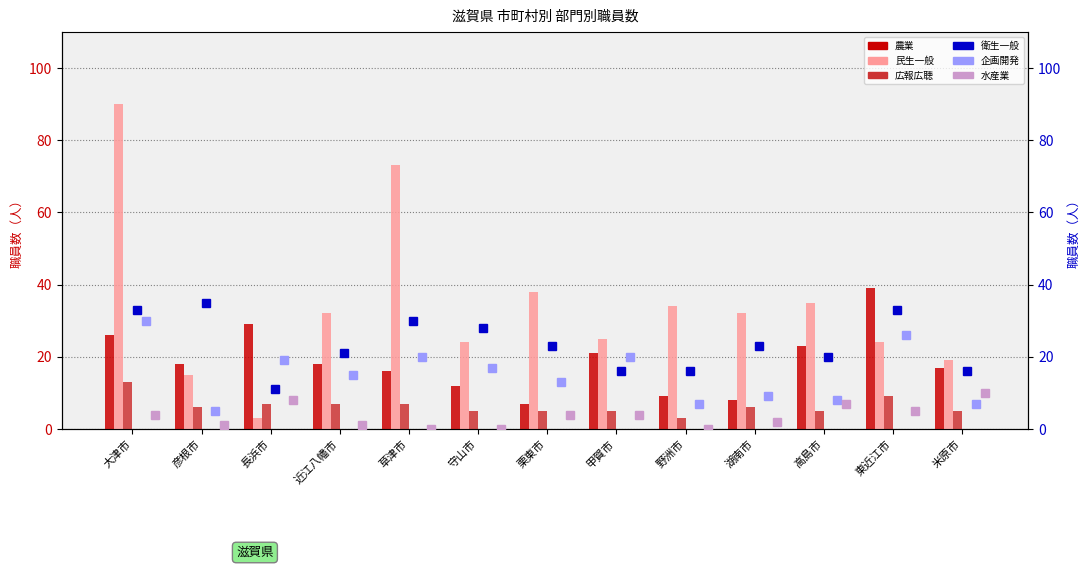

What is the sum of all 衛生一般 values?

305